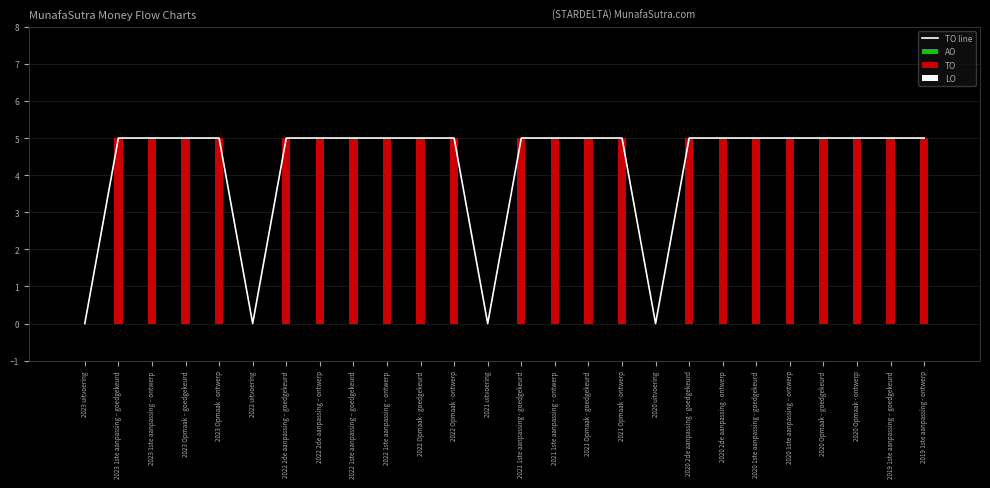

What are all the series names shown in the legend?

TO line, AO, TO, LO